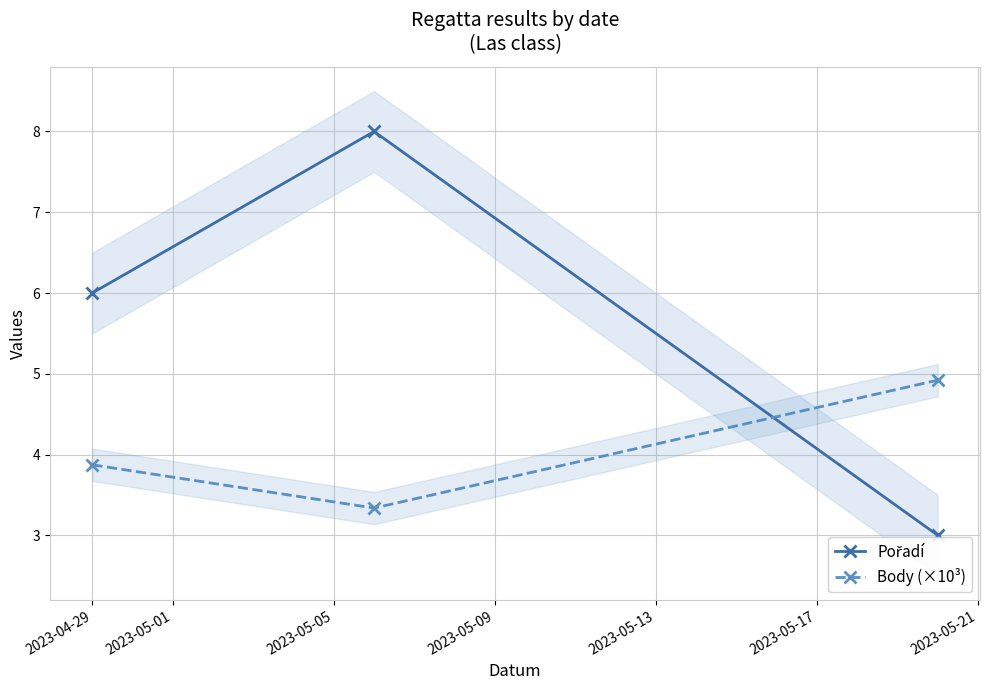

How many categories are shown in the chart?

3